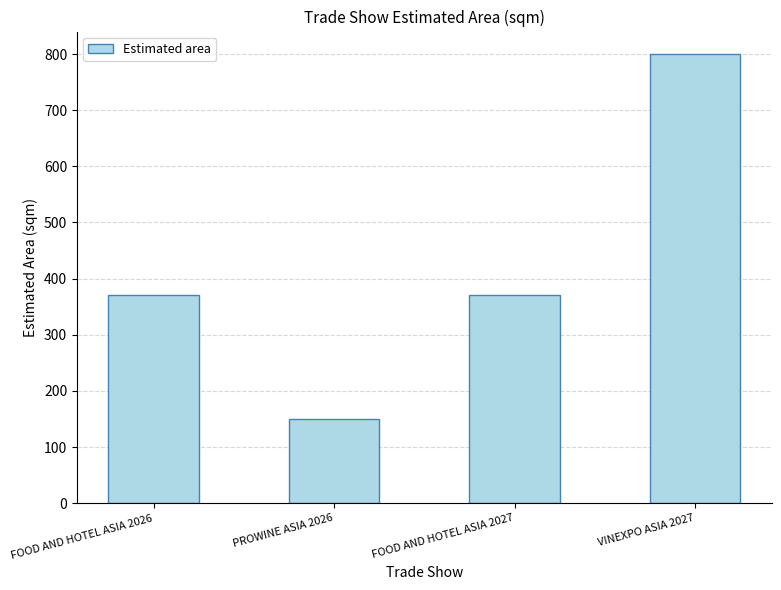

How many values are between 370 and 800?

3